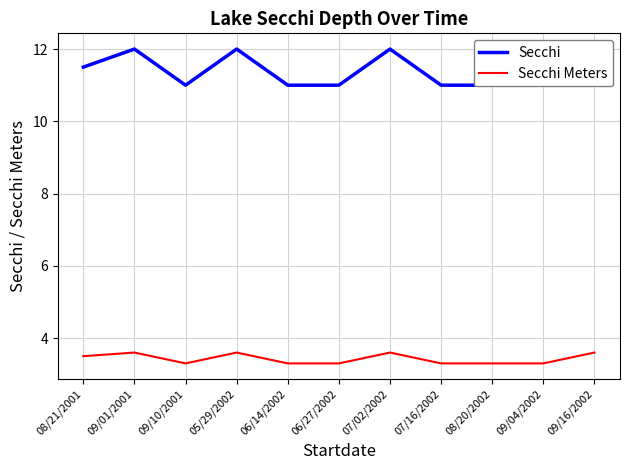

What is the average value of the Secchi series?

11.4